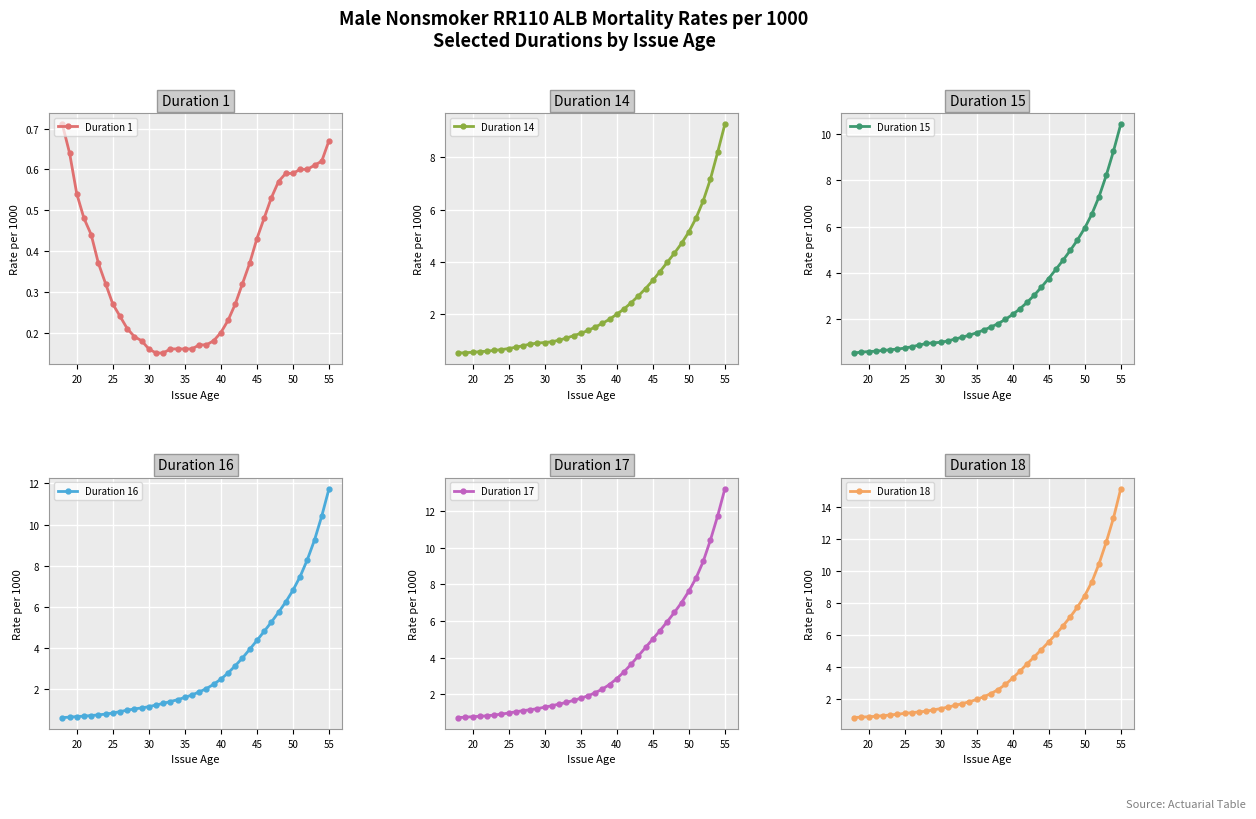

Count the number of data series in this chart.

6